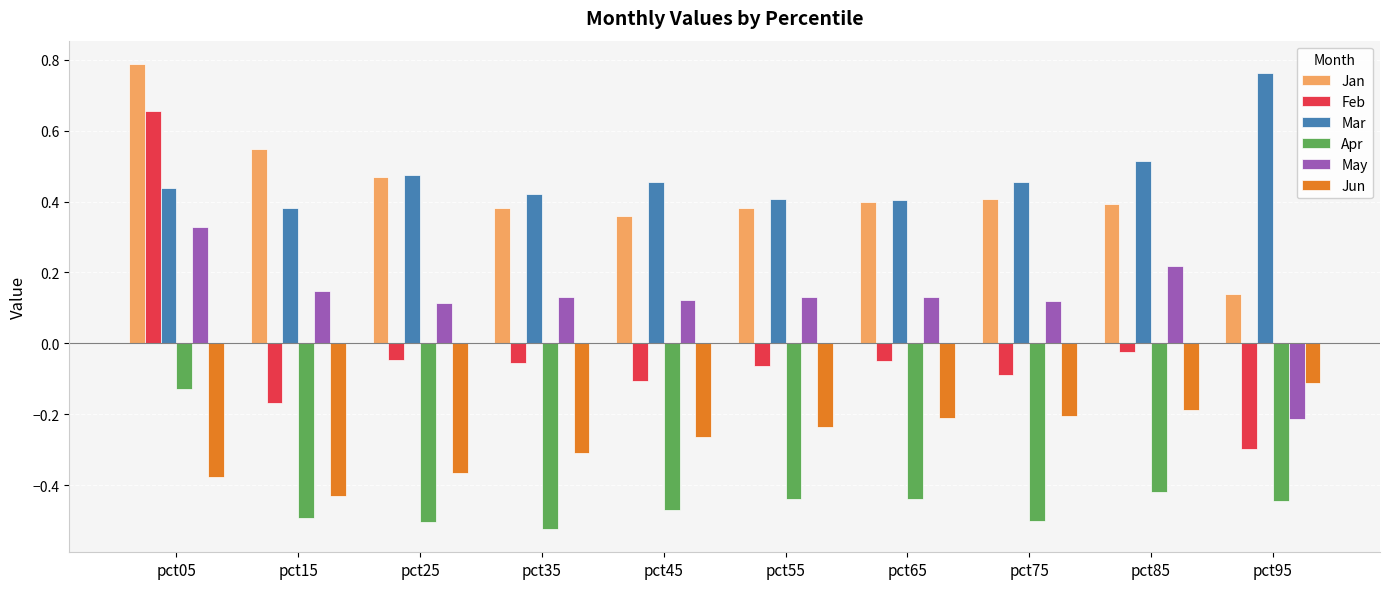

At pct55, list the series in order from largest to smallest.

Mar, Jan, May, Feb, Jun, Apr